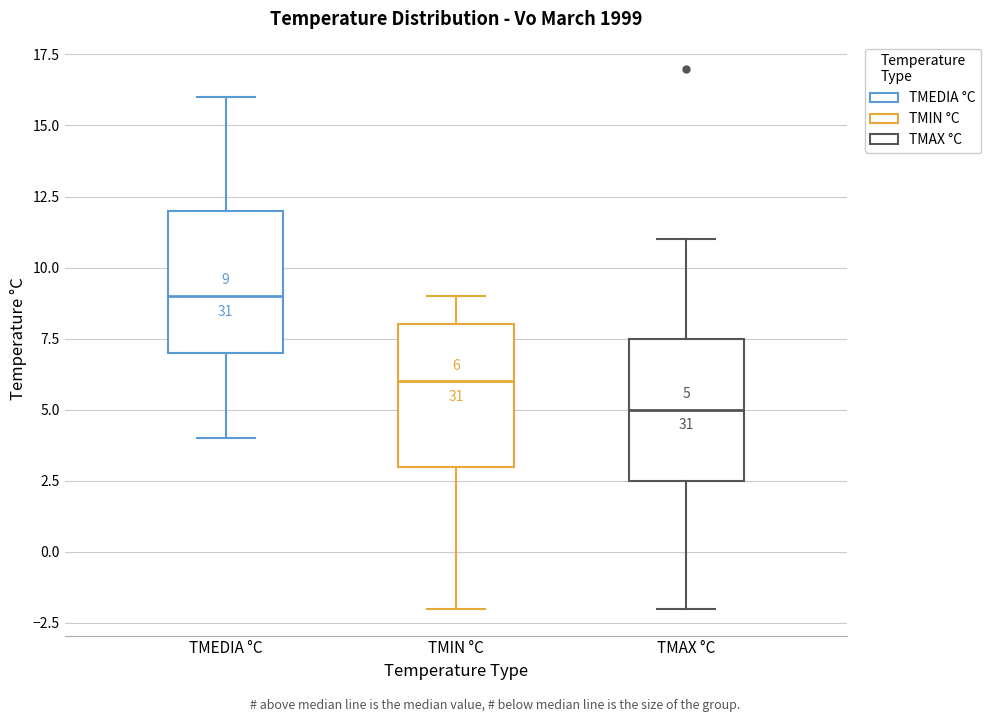

Which box has the lowest median line?

TMAX °C